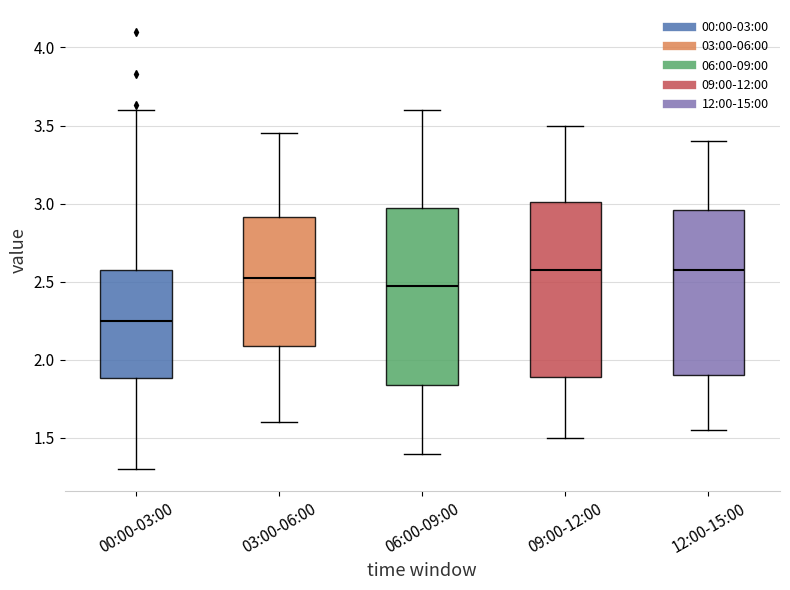

Reading left to right, transcribe this box plot: for each box, give where its median line is, the range the box spans, and where its two whiskers end, as read against the y-axis. The values are not printed on the chart, so give them approximately, as read against the axis.

00:00-03:00: median 2.25, box 1.90 to 2.60, whiskers 1.30 to 3.60
03:00-06:00: median 2.55, box 2.10 to 2.90, whiskers 1.60 to 3.45
06:00-09:00: median 2.50, box 1.85 to 3.00, whiskers 1.40 to 3.60
09:00-12:00: median 2.60, box 1.90 to 3.00, whiskers 1.50 to 3.50
12:00-15:00: median 2.60, box 1.90 to 2.95, whiskers 1.55 to 3.40